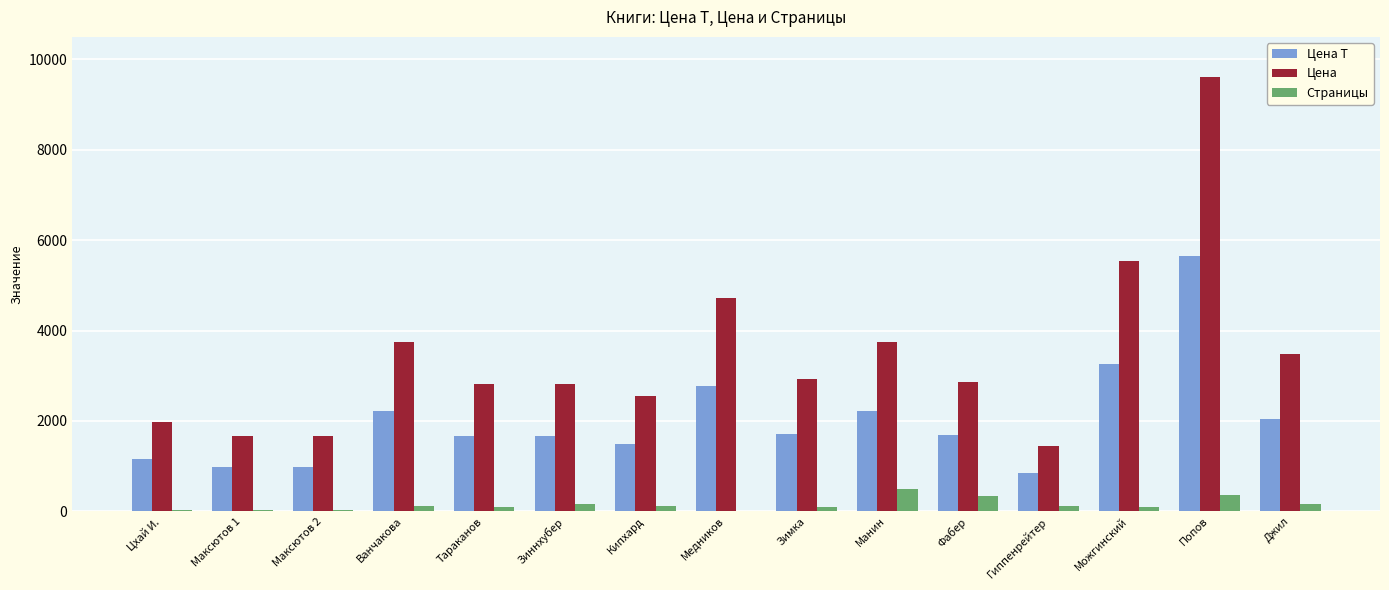

How many categories are shown in the chart?

15